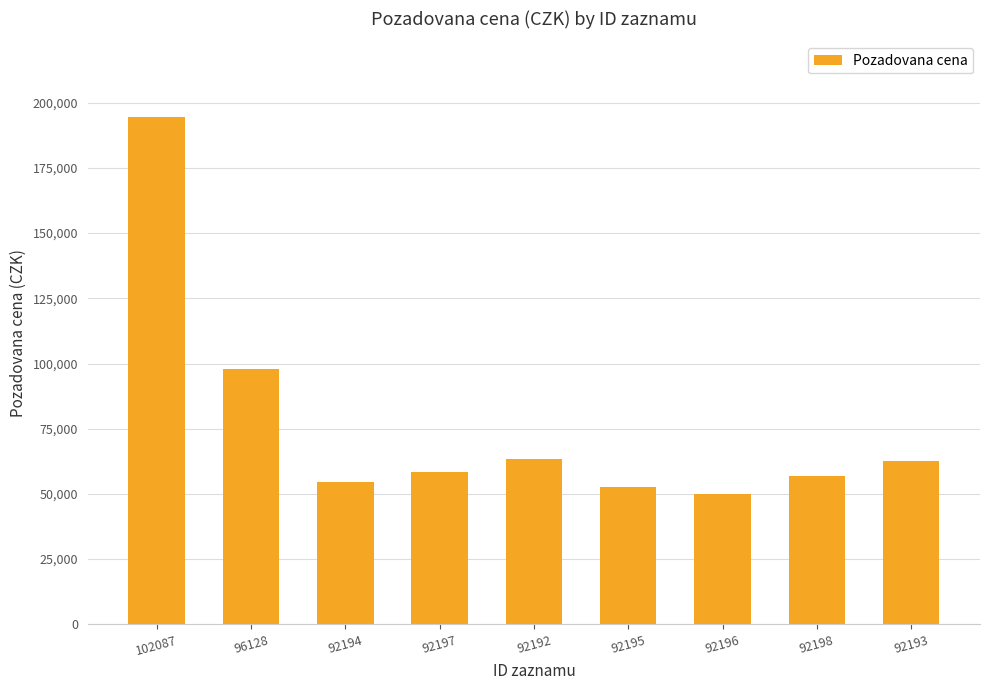

What is the difference between the maximum and minimum values?

144380